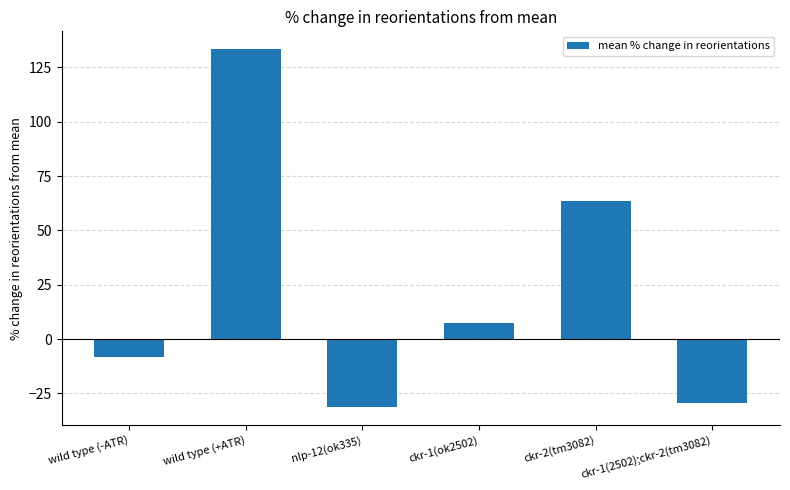

Are the bars grouped side by side (vs. stacked)?

No